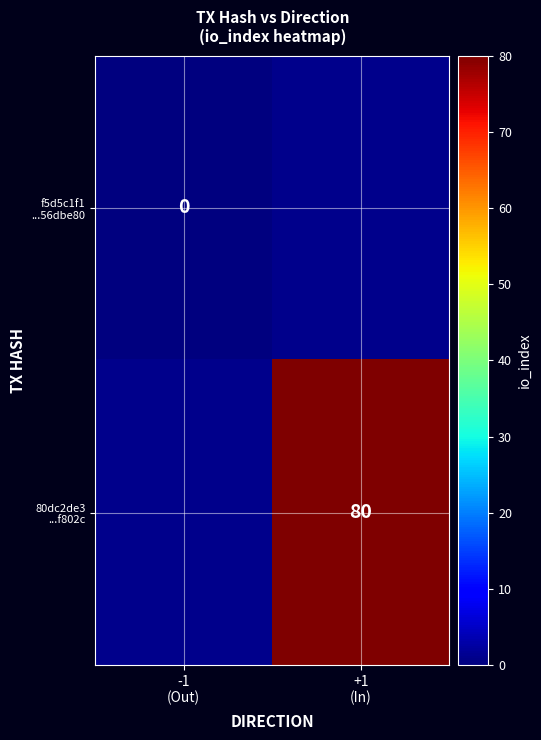

At which label does f5d5c1f1 ...56dbe80 reach its minimum?

-1 (Out)